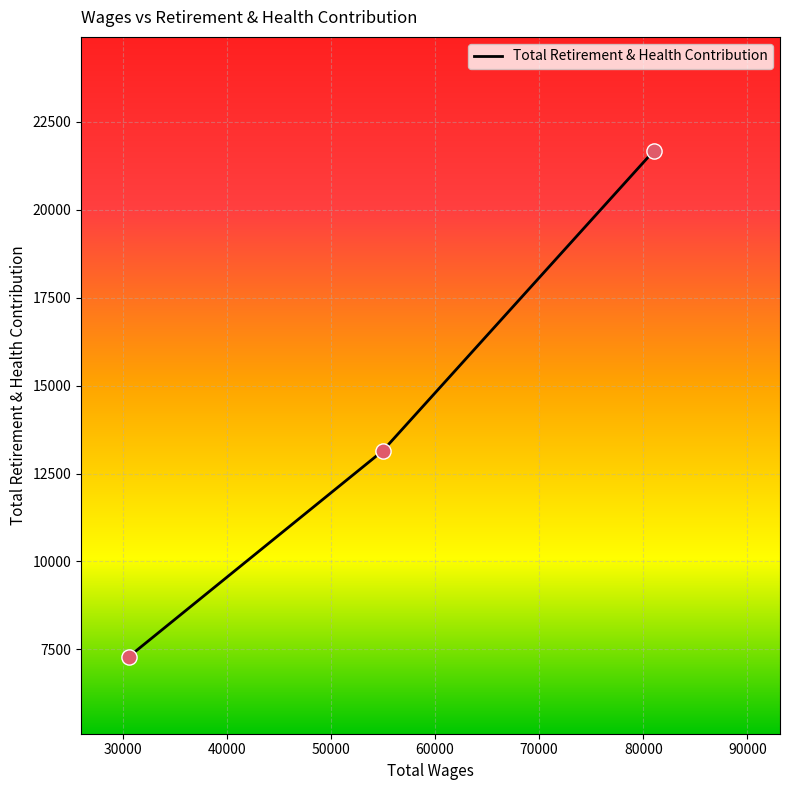

What is the difference between the maximum and minimum values?

14367